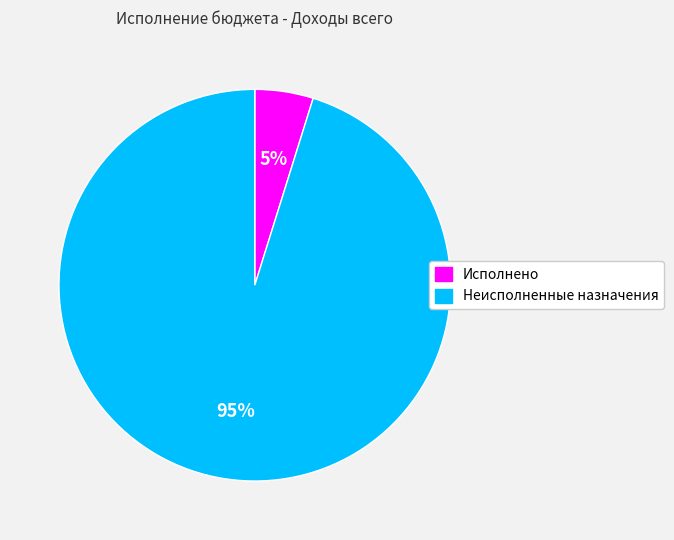

Which category has the smallest portion of the pie?

Исполнено